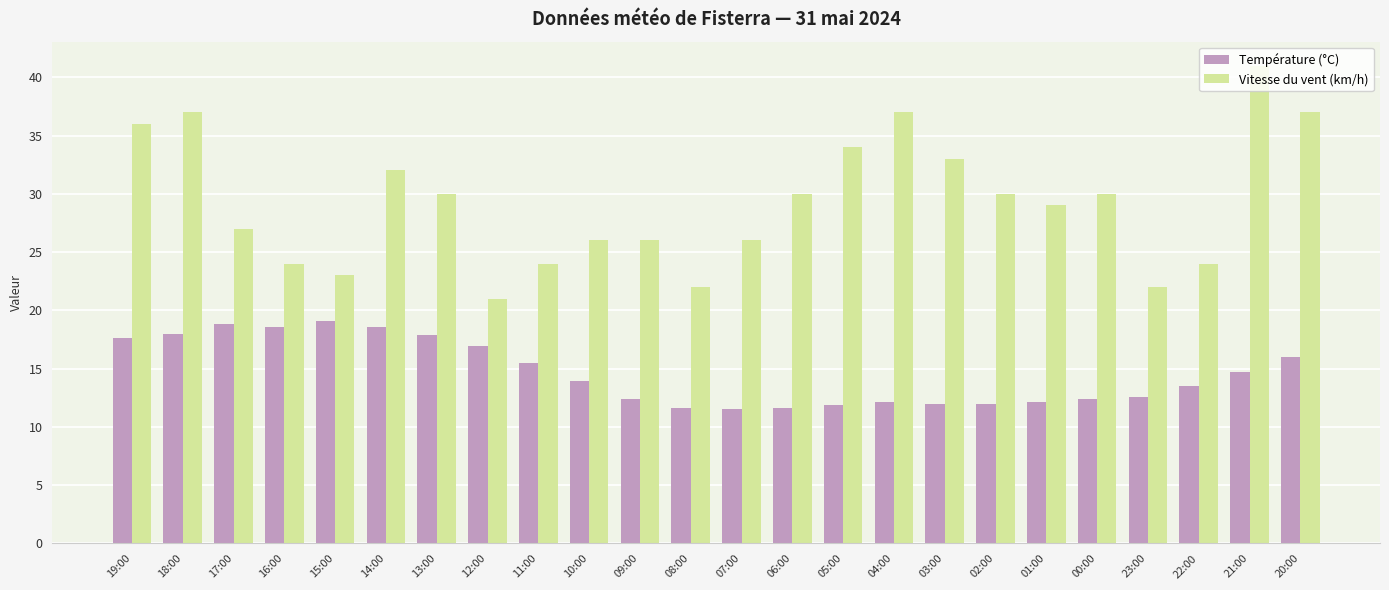

What is the label of the 4th bar from the left?

16:00